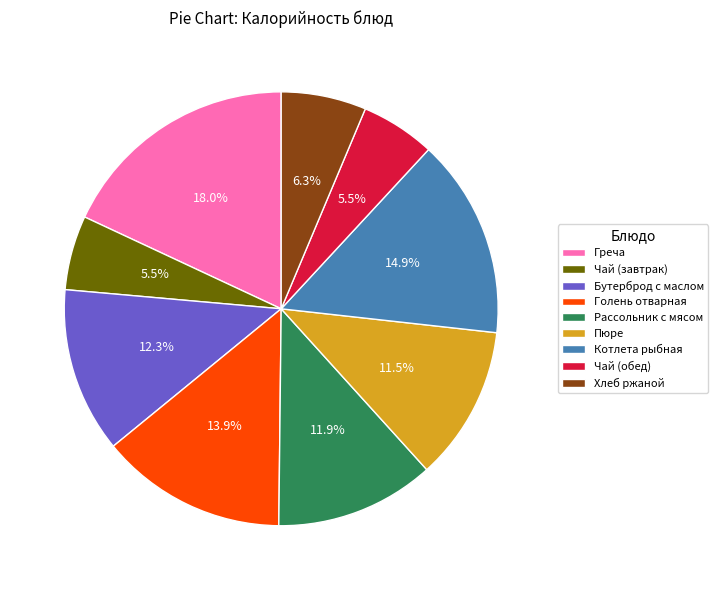

To the nearest percent, what portion does Бутерброд с маслом represent?

12%